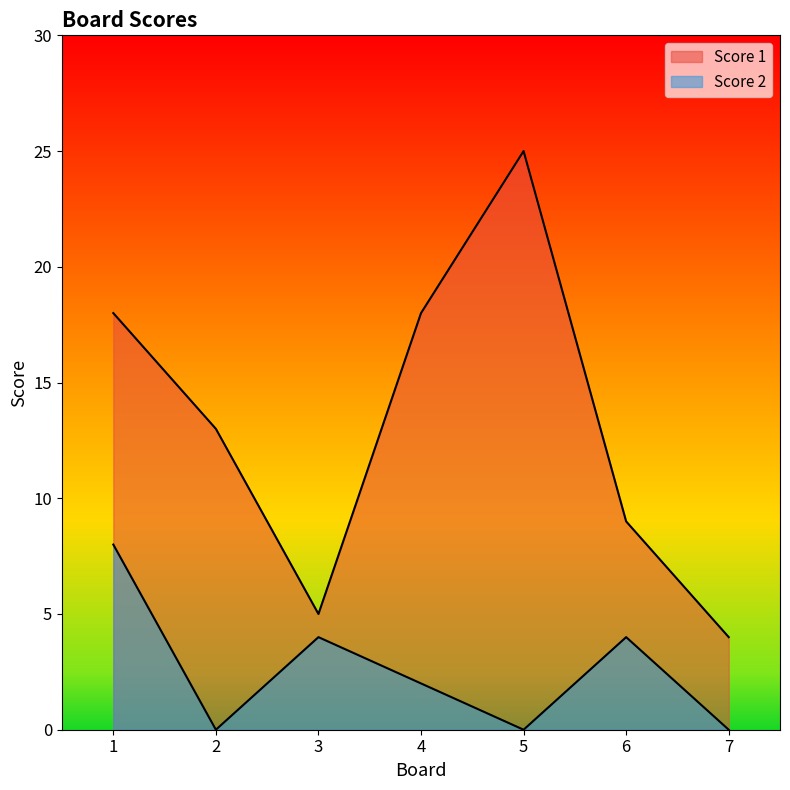

Reading left to right, transcribe all the data shown in this chart.

Score 1: 18	13	5	18	25	9	4
Score 2: 8	0	4	2	0	4	0